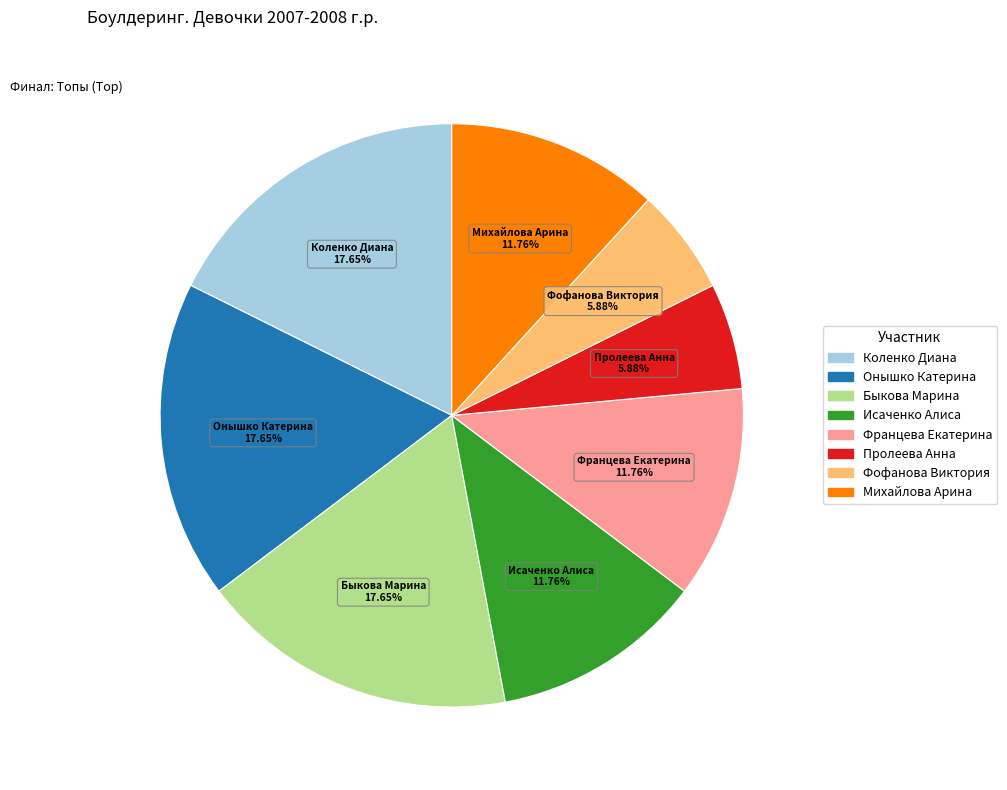

To the nearest percent, what is the average slice percentage?

12%